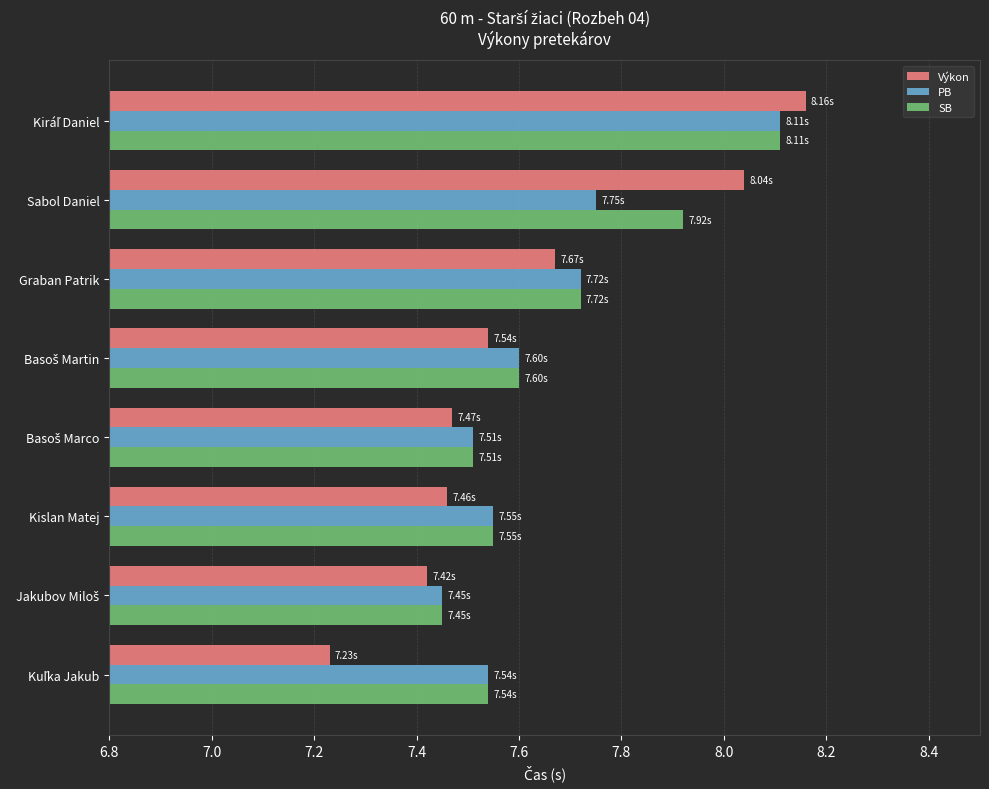

What is the spread (max minus min) of values at Sabol Daniel?

0.3